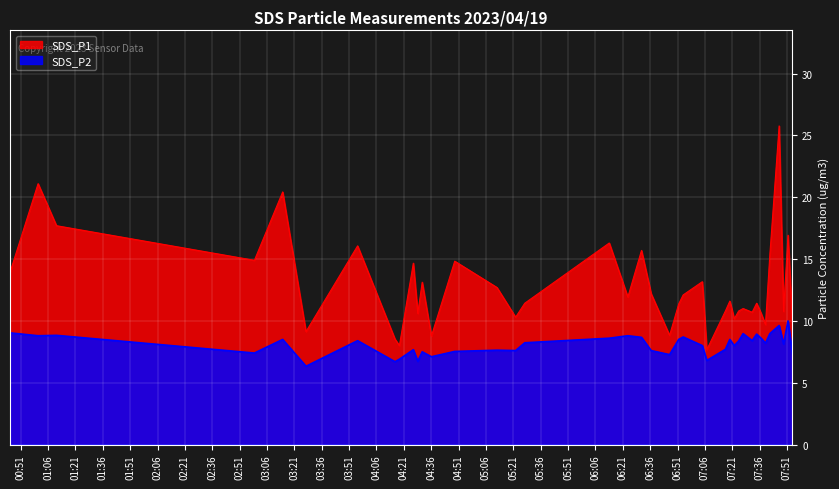

Which series has the largest range (max minus min)?

SDS_P1